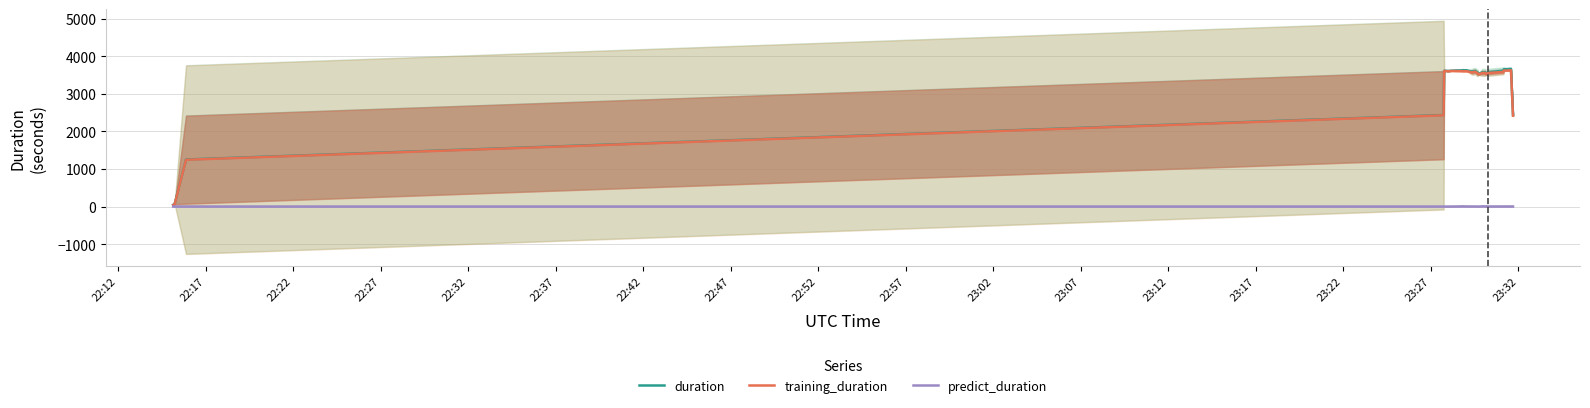

Which series has the largest total across all categories?

duration